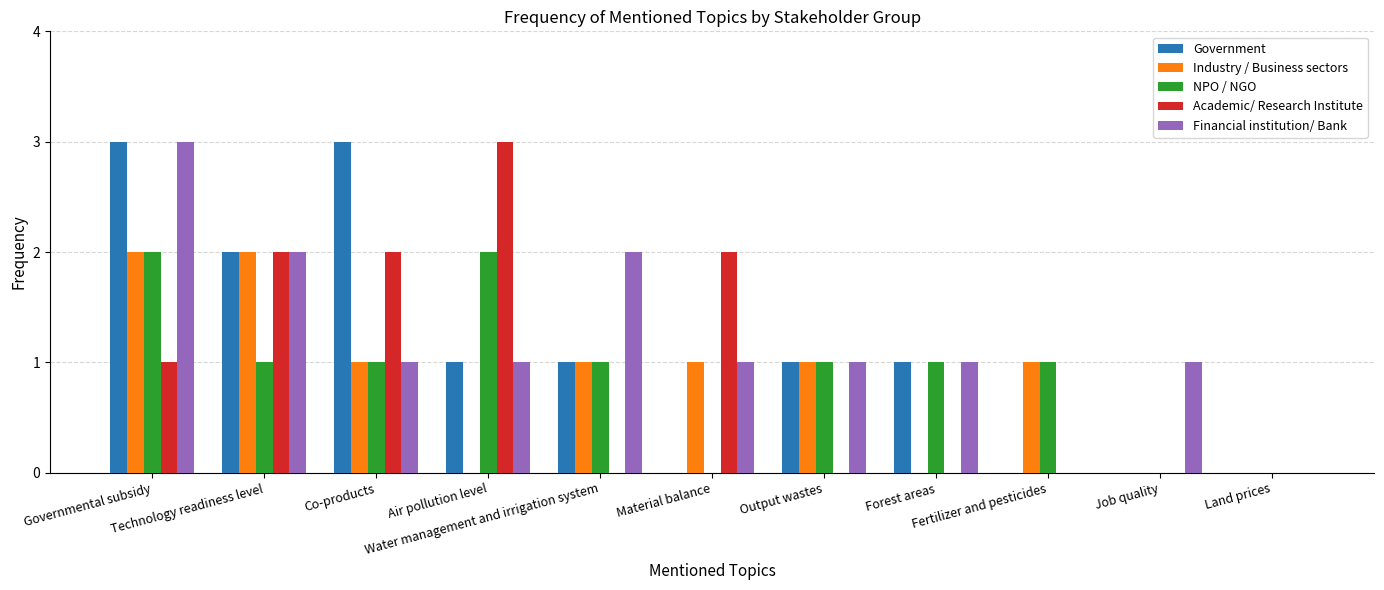

What is the sum of all Government values?

12